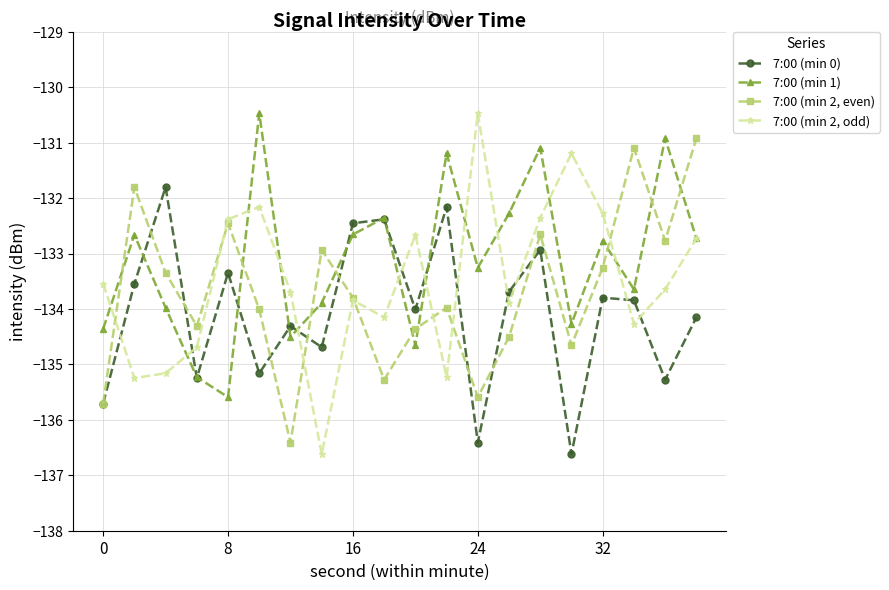

Which series has the largest total across all categories?

7:00 (min 1)